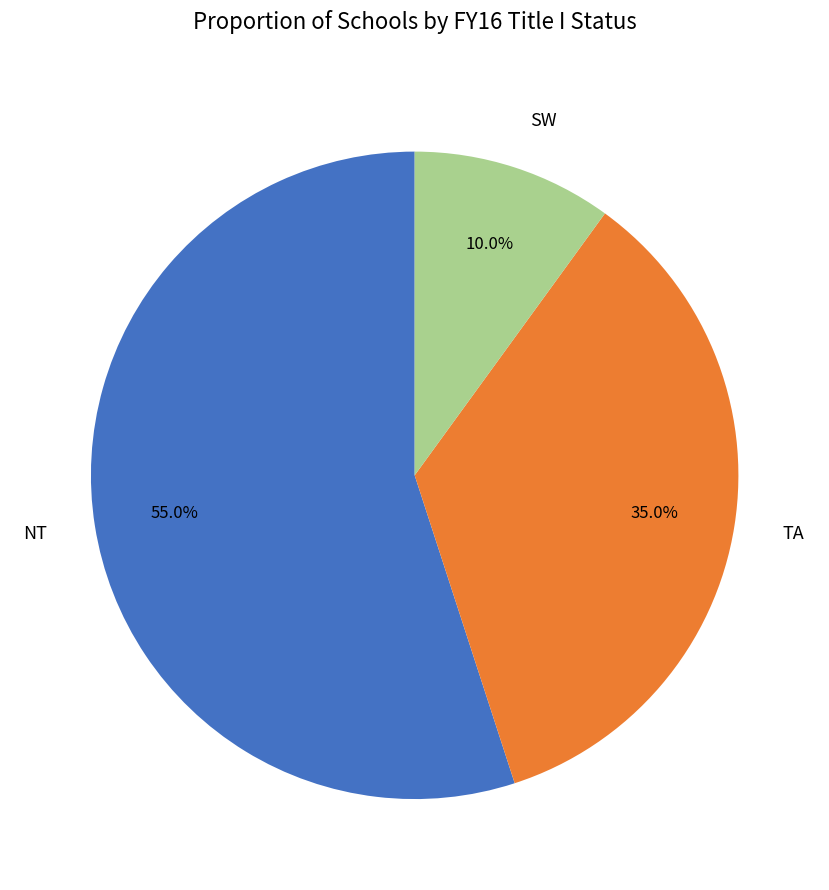

What percentage is the SW slice, to the nearest percent?

10%